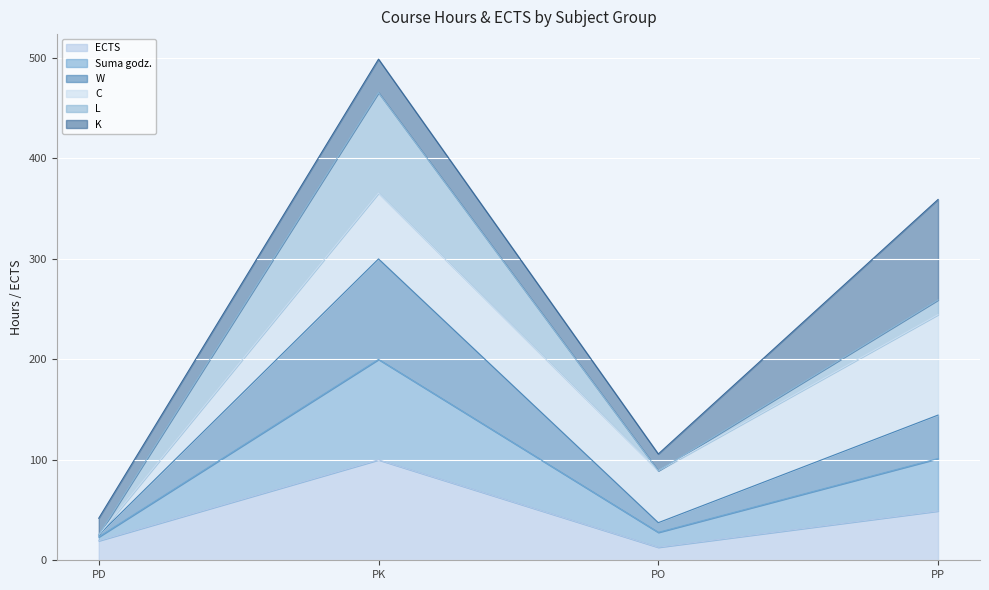

What is the approximate value of ECTS at PO?

13.0